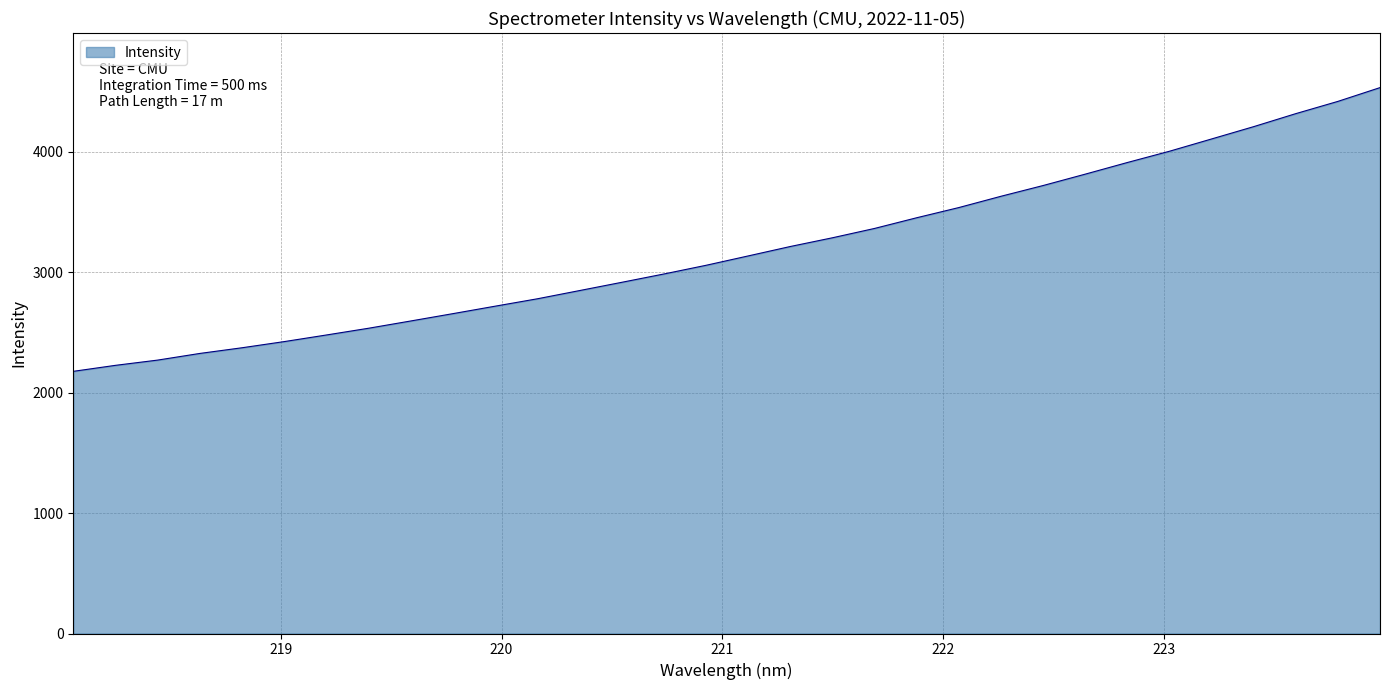

What is the greatest value displayed?

4531.0